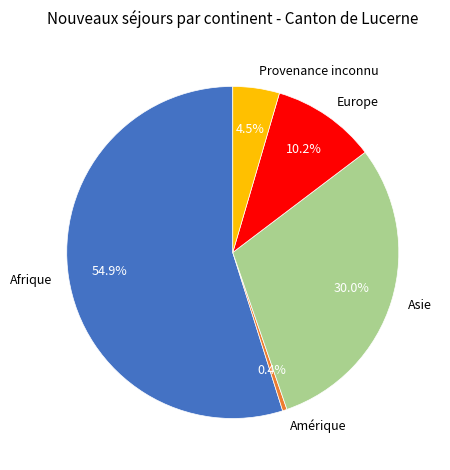

What percentage is the Afrique slice, to the nearest percent?

55%